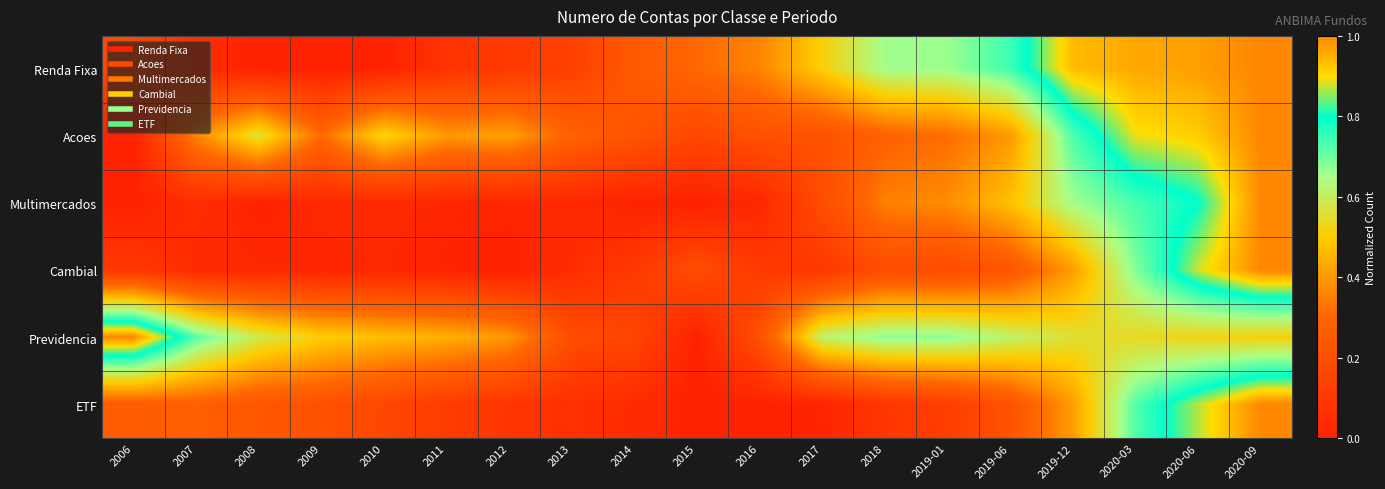

Reading left to right, extract all data points from this chart.

Renda Fixa: 2006=0.2	2007=0.1	2008=0.0	2009=0.0	2010=0.0	2011=0.1	2012=0.1	2013=0.1	2014=0.2	2015=0.3	2016=0.4	2017=0.5	2018=0.7	2019-01=0.7	2019-06=0.7	2019-12=0.9	2020-03=1.0	2020-06=1.0	2020-09=1.0
Acoes: 2006=0.0	2007=0.4	2008=0.6	2009=0.3	2010=0.5	2011=0.4	2012=0.4	2013=0.3	2014=0.2	2015=0.2	2016=0.2	2017=0.2	2018=0.3	2019-01=0.3	2019-06=0.4	2019-12=0.7	2020-03=0.9	2020-06=0.9	2020-09=1.0
Multimercados: 2006=0.0	2007=0.1	2008=0.0	2009=0.0	2010=0.0	2011=0.0	2012=0.0	2013=0.0	2014=0.0	2015=0.0	2016=0.0	2017=0.2	2018=0.4	2019-01=0.4	2019-06=0.5	2019-12=0.7	2020-03=0.7	2020-06=0.8	2020-09=1.0
Cambial: 2006=0.1	2007=0.0	2008=0.0	2009=0.0	2010=0.0	2011=0.0	2012=0.0	2013=0.1	2014=0.1	2015=0.2	2016=0.1	2017=0.1	2018=0.2	2019-01=0.2	2019-06=0.2	2019-12=0.4	2020-03=0.7	2020-06=0.9	2020-09=1.0
Previdencia: 2006=1.0	2007=0.7	2008=0.6	2009=0.5	2010=0.5	2011=0.4	2012=0.4	2013=0.2	2014=0.2	2015=0.0	2016=0.2	2017=0.6	2018=0.7	2019-01=0.7	2019-06=0.6	2019-12=0.6	2020-03=0.5	2020-06=0.5	2020-09=0.5
ETF: 2006=0.3	2007=0.3	2008=0.2	2009=0.2	2010=0.2	2011=0.1	2012=0.1	2013=0.1	2014=0.0	2015=0.0	2016=0.0	2017=0.0	2018=0.1	2019-01=0.1	2019-06=0.2	2019-12=0.4	2020-03=0.7	2020-06=0.9	2020-09=1.0